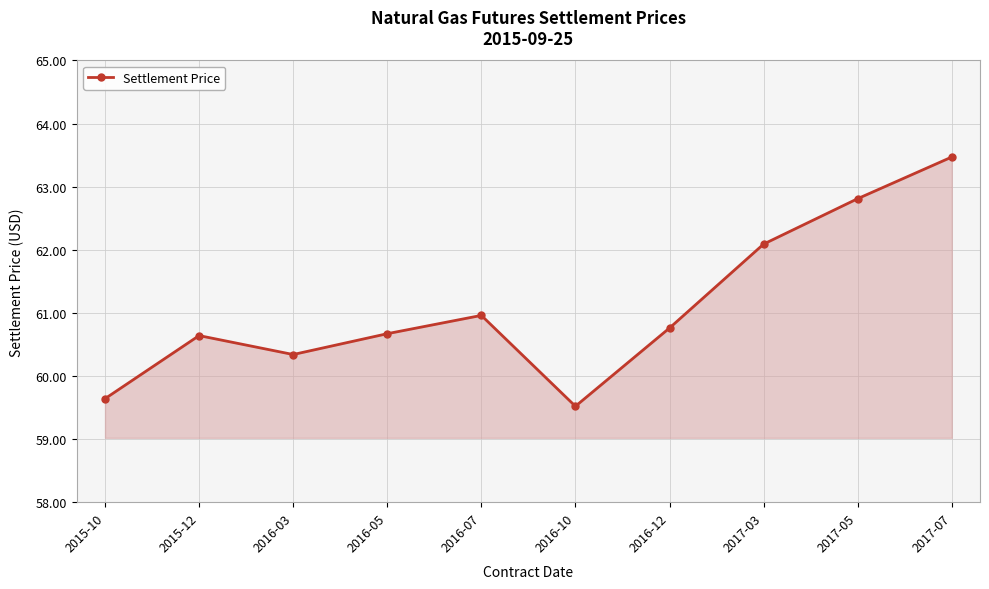

What position from the left is 2017-05?

9